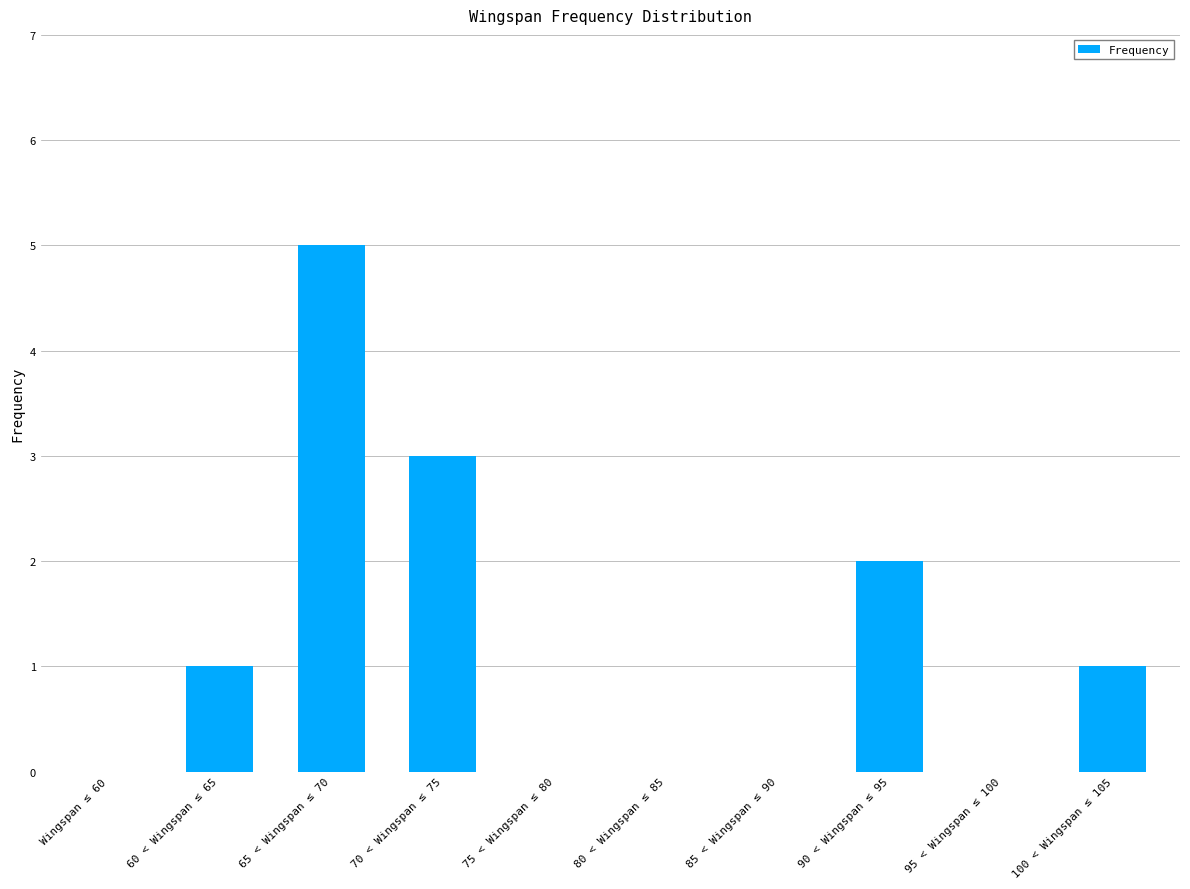

What is the sum of all values?

12